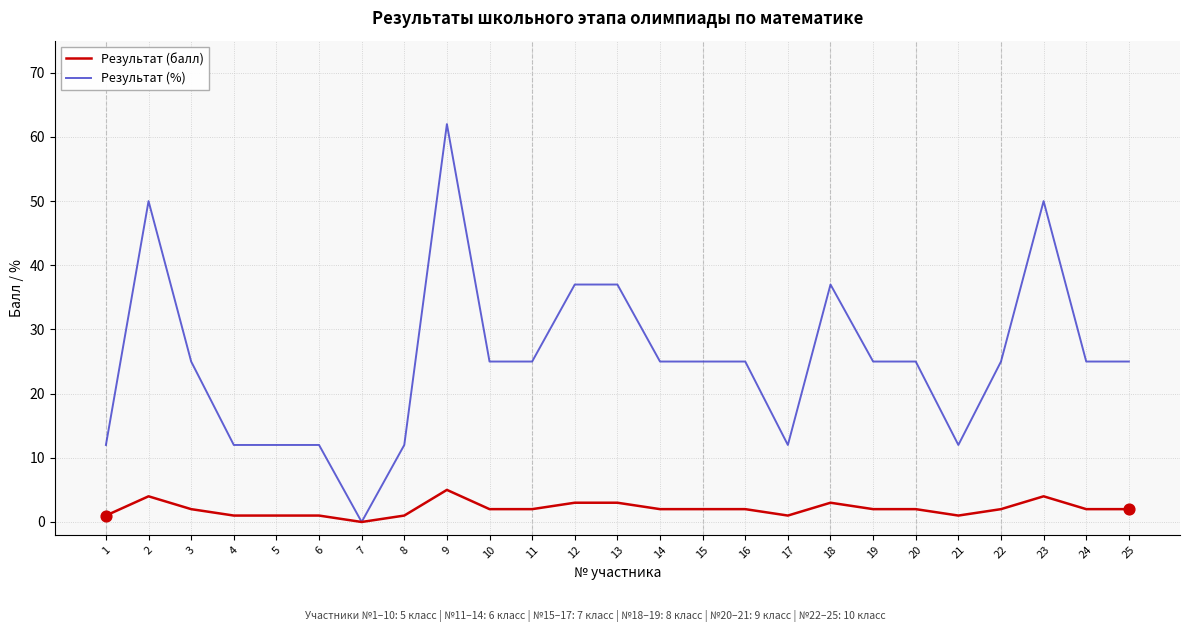

Is the value of Результат (%) at 18 greater than the value of Результат (балл) at 3?

Yes